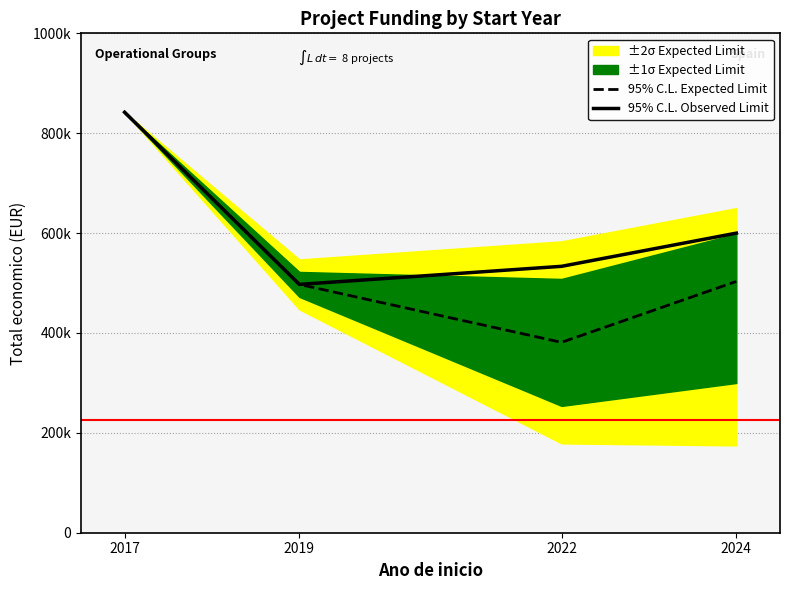

List the labels in order of 95% C.L. Observed Limit value, largest first.

2017, 2024, 2022, 2019